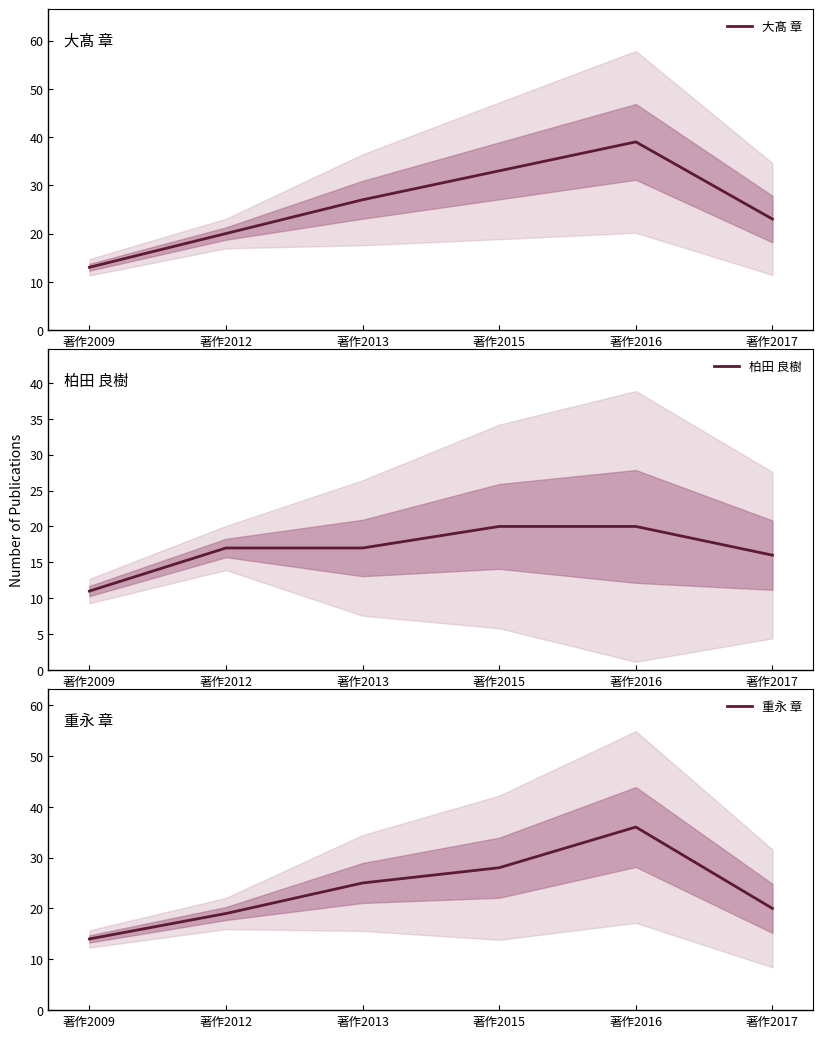

What is the maximum value shown in the chart?

39